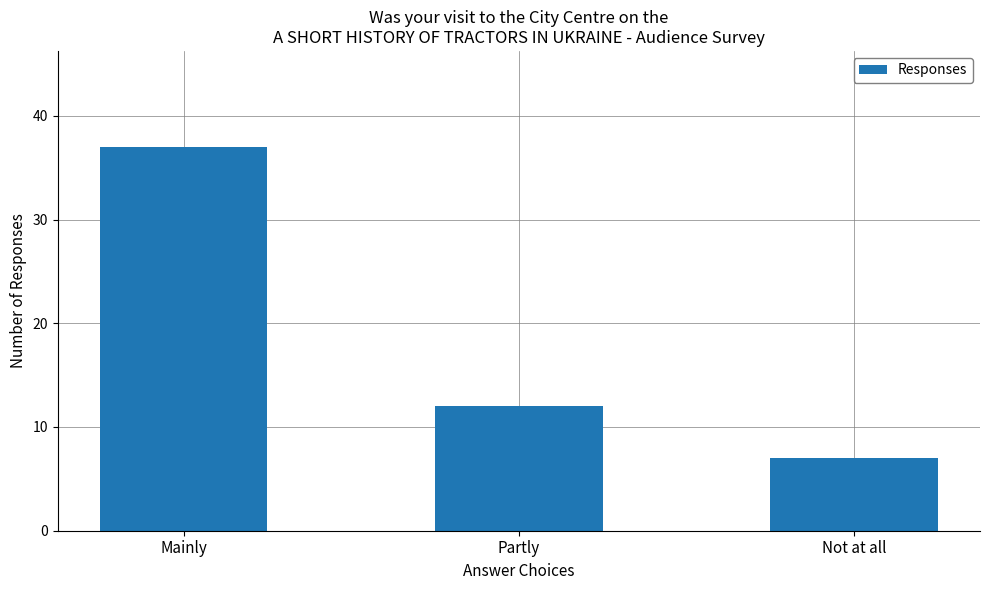

Reading left to right, transcribe all the data shown in this chart.

37	12	7